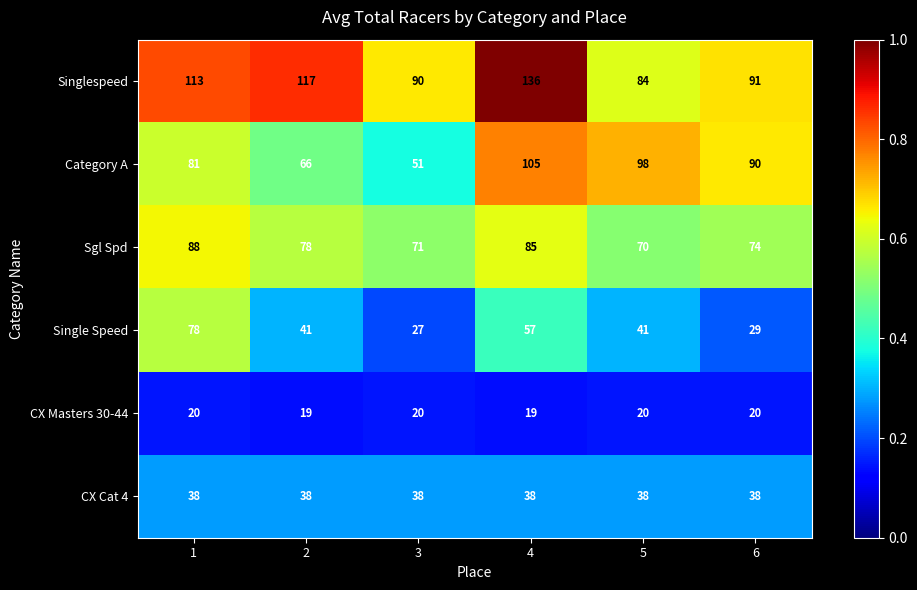

Is it true that Category A equals 66 at 2?

True